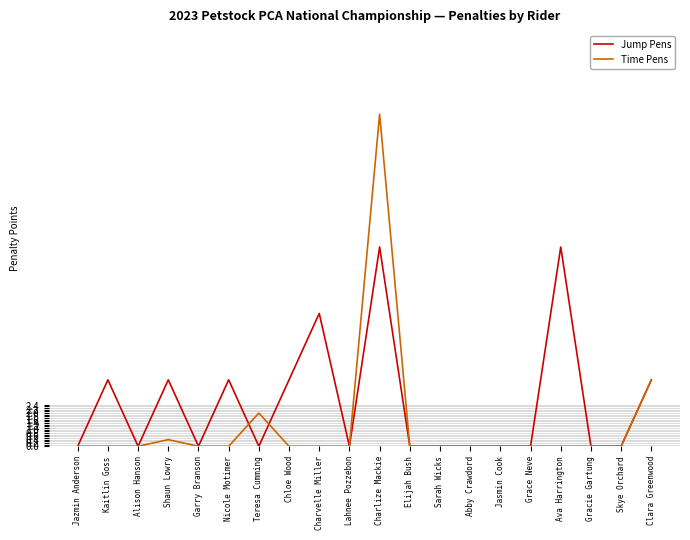

True or false: Time Pens has a value of 0.0 at Garry Branson.

True